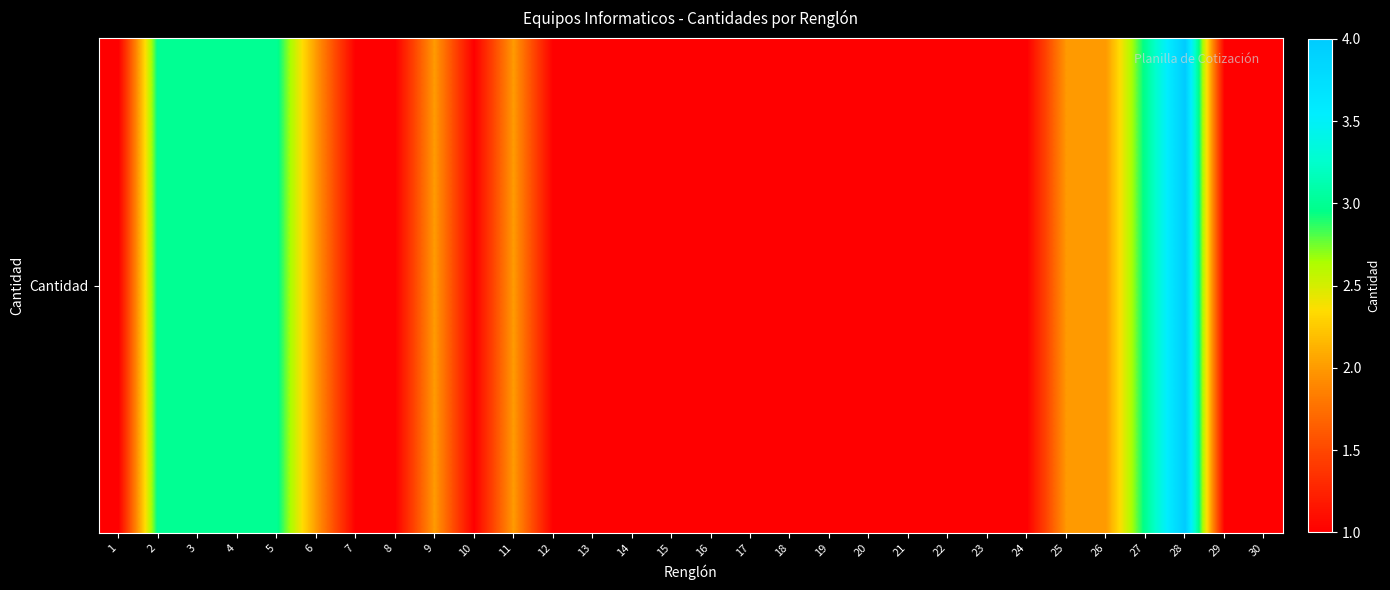

How many values are between 1 and 2?

24